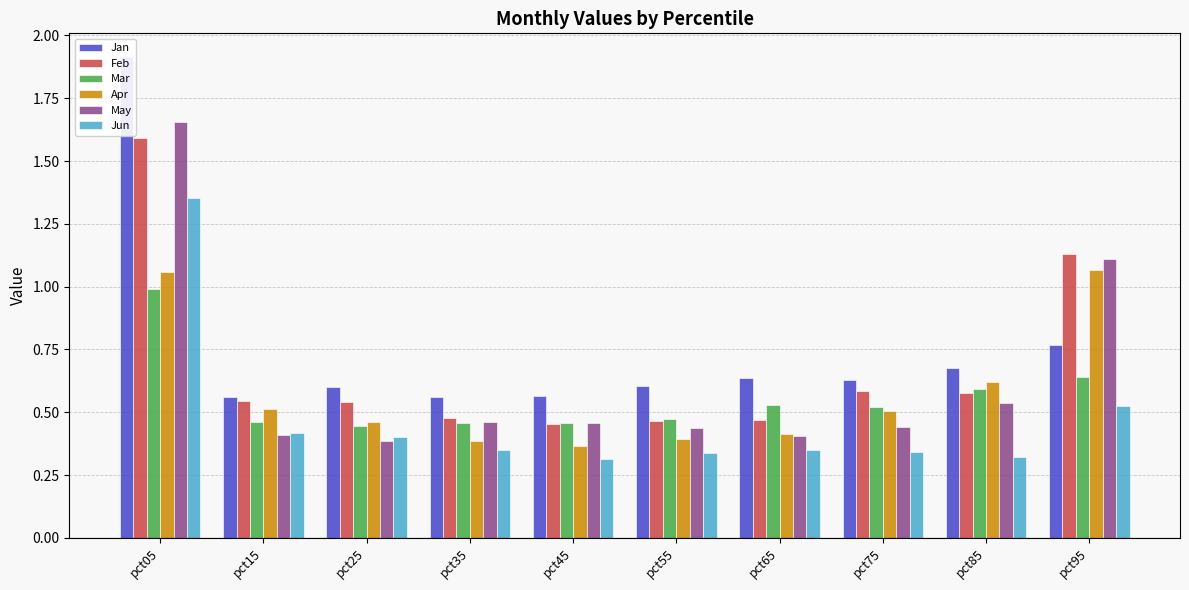

Reading left to right, list all the values displayed in this chart.

Jan: pct05=1.9	pct15=0.6	pct25=0.6	pct35=0.6	pct45=0.6	pct55=0.6	pct65=0.6	pct75=0.6	pct85=0.7	pct95=0.8
Feb: pct05=1.6	pct15=0.5	pct25=0.5	pct35=0.5	pct45=0.5	pct55=0.5	pct65=0.5	pct75=0.6	pct85=0.6	pct95=1.1
Mar: pct05=1.0	pct15=0.5	pct25=0.4	pct35=0.5	pct45=0.5	pct55=0.5	pct65=0.5	pct75=0.5	pct85=0.6	pct95=0.6
Apr: pct05=1.1	pct15=0.5	pct25=0.5	pct35=0.4	pct45=0.4	pct55=0.4	pct65=0.4	pct75=0.5	pct85=0.6	pct95=1.1
May: pct05=1.7	pct15=0.4	pct25=0.4	pct35=0.5	pct45=0.5	pct55=0.4	pct65=0.4	pct75=0.4	pct85=0.5	pct95=1.1
Jun: pct05=1.4	pct15=0.4	pct25=0.4	pct35=0.3	pct45=0.3	pct55=0.3	pct65=0.4	pct75=0.3	pct85=0.3	pct95=0.5